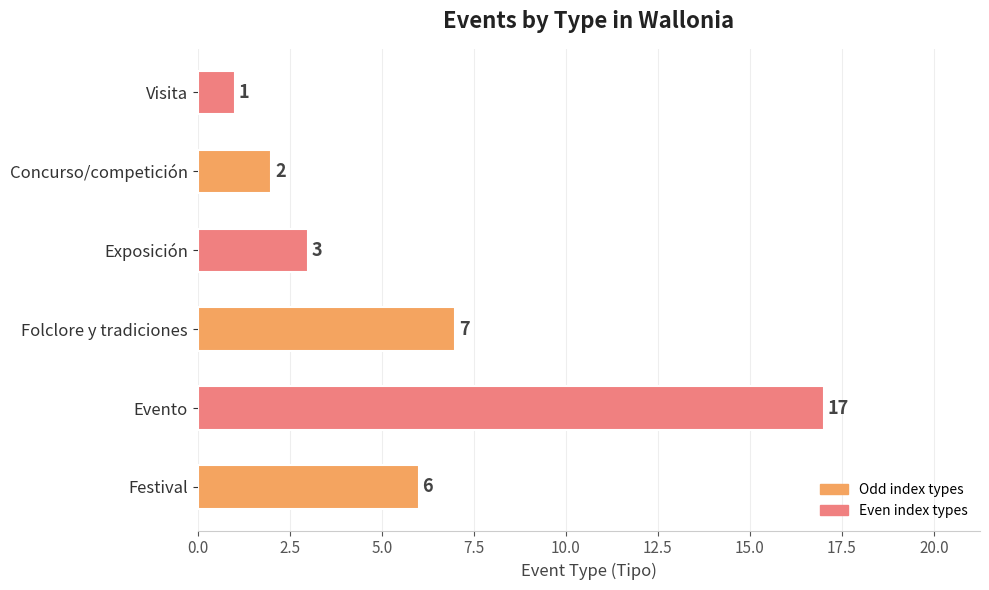

Rank the categories by value from highest to lowest.

Evento, Folclore y tradiciones, Festival, Exposición, Concurso/competición, Visita